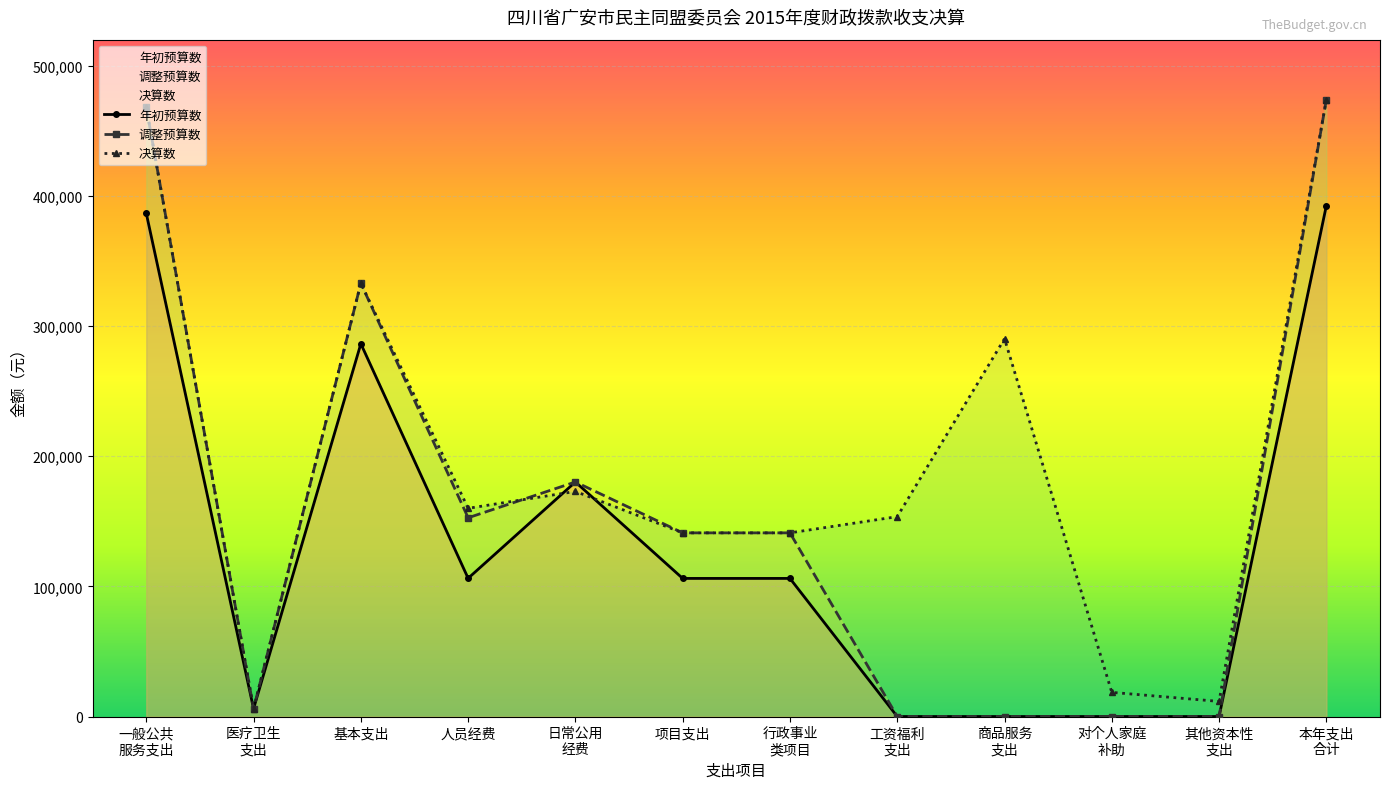

True or false: 年初预算数（基本/项目支出） has a value of 42389 at 34.

False